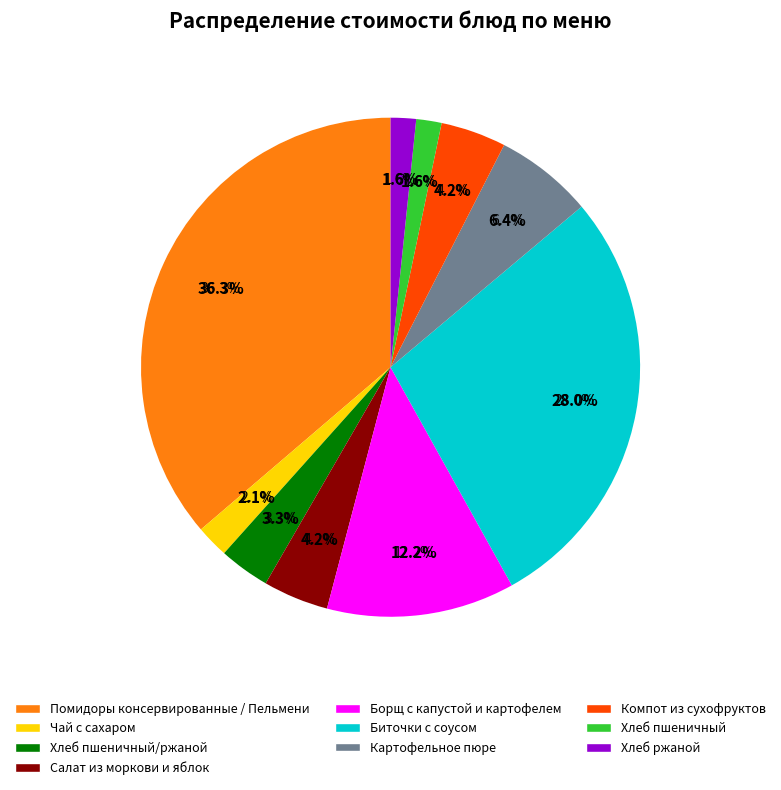

Combined, what portion of the pie is Компот из сухофруктов and Картофельное пюре?

10.6%